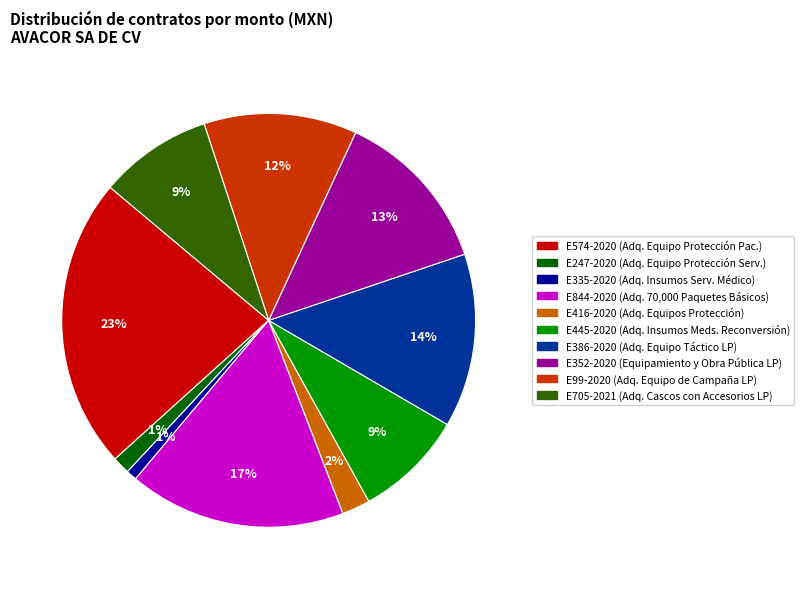

How many slices are in this pie chart?

10